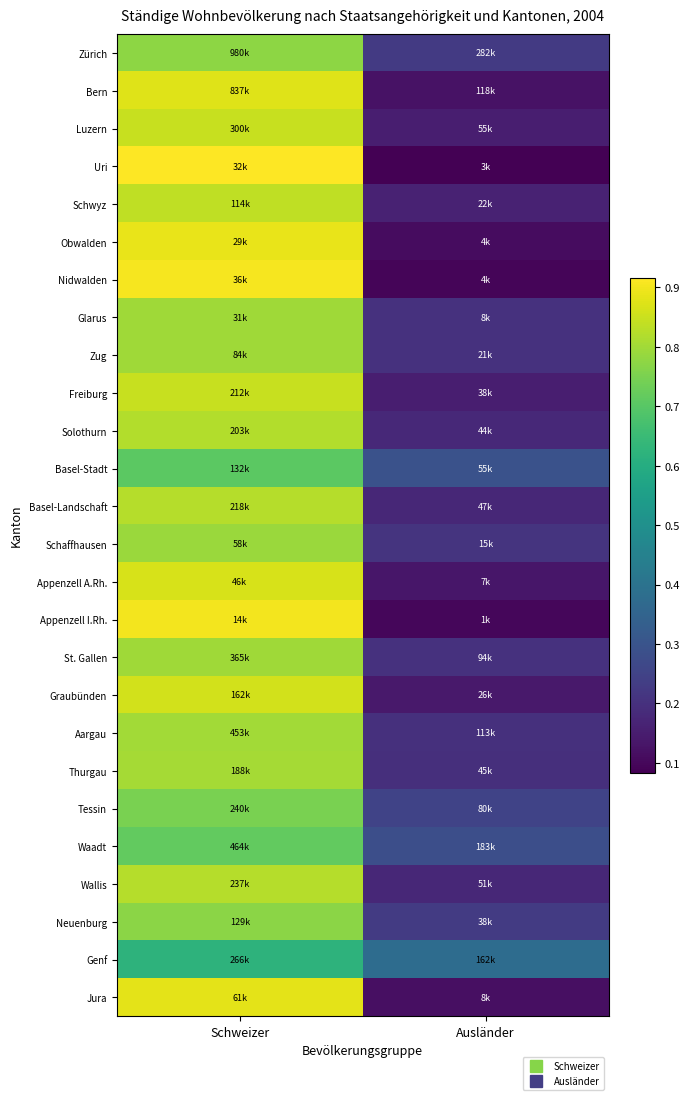

What is the total value across all series at Ausländer?

4.8